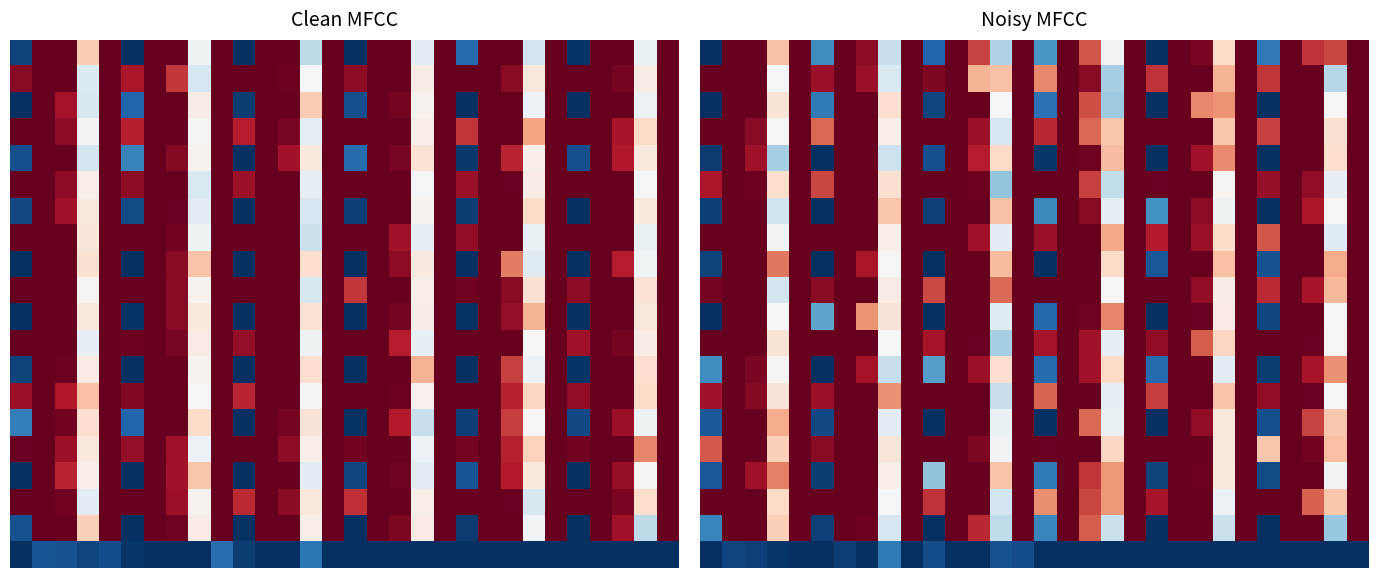

Which has a higher value, 13 or 25?

13